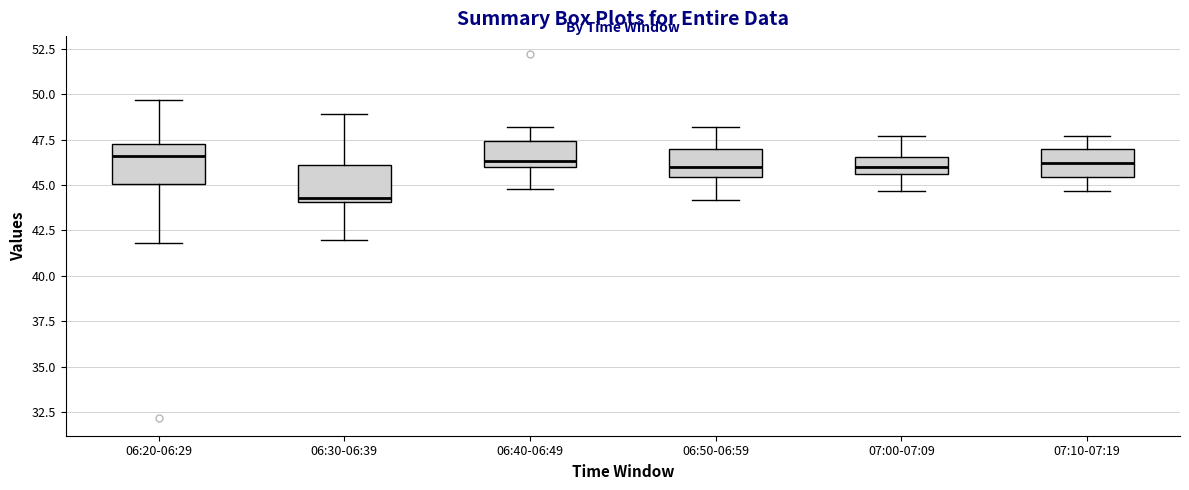

Where does the lower whisker of the box for 06:30-06:39 end on the y-axis? The values are not printed on the chart, so give them approximately, as read against the axis.

42.0